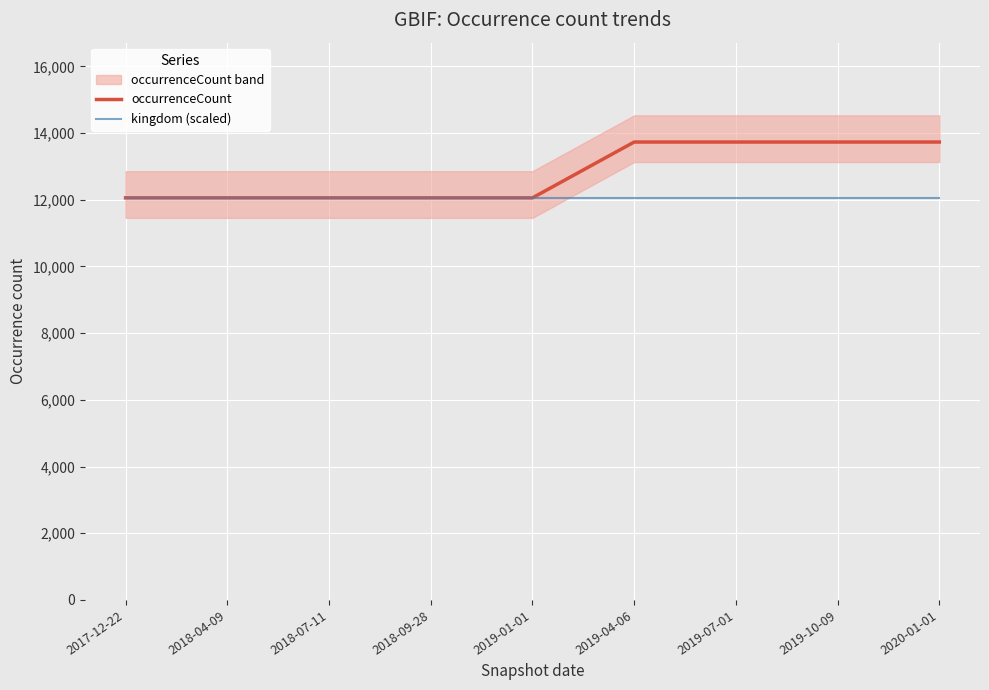

Which category has the lowest value in the kingdom (scaled) series?

2017-12-22